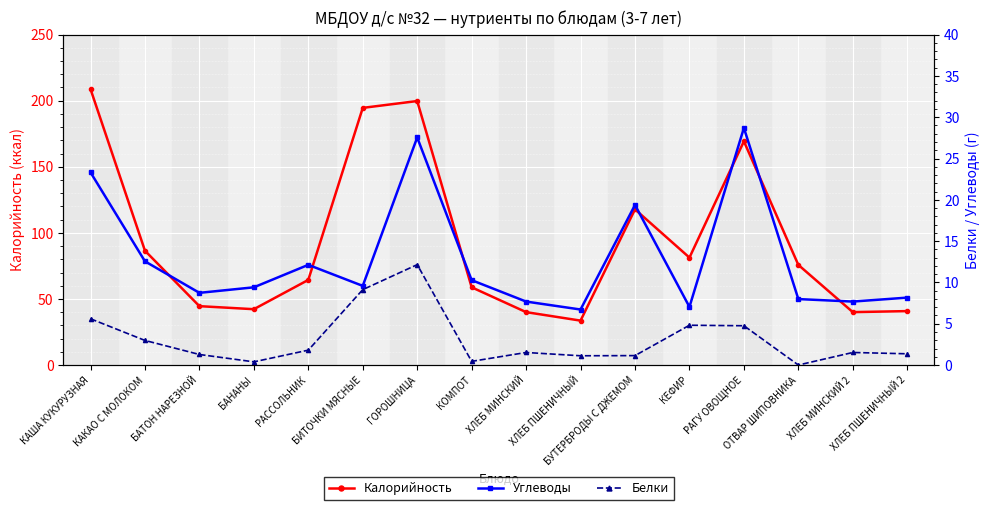

True or false: Калорийность and Белки intersect in this chart.

False